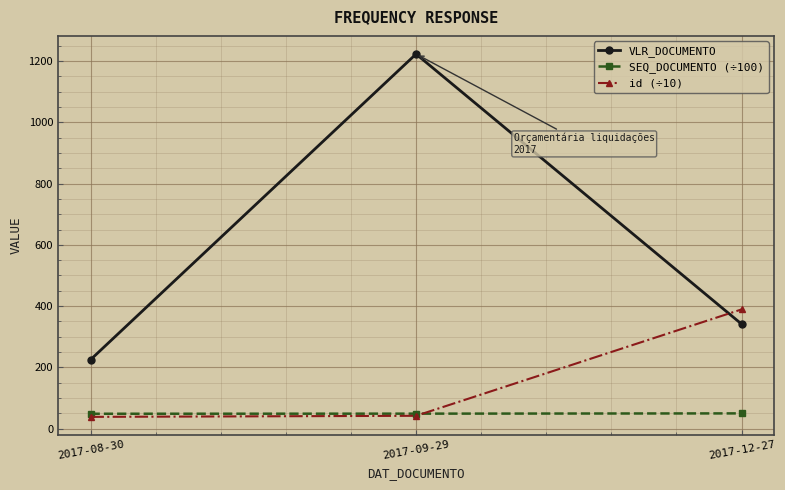

Which series has the largest range (max minus min)?

VLR_DOCUMENTO